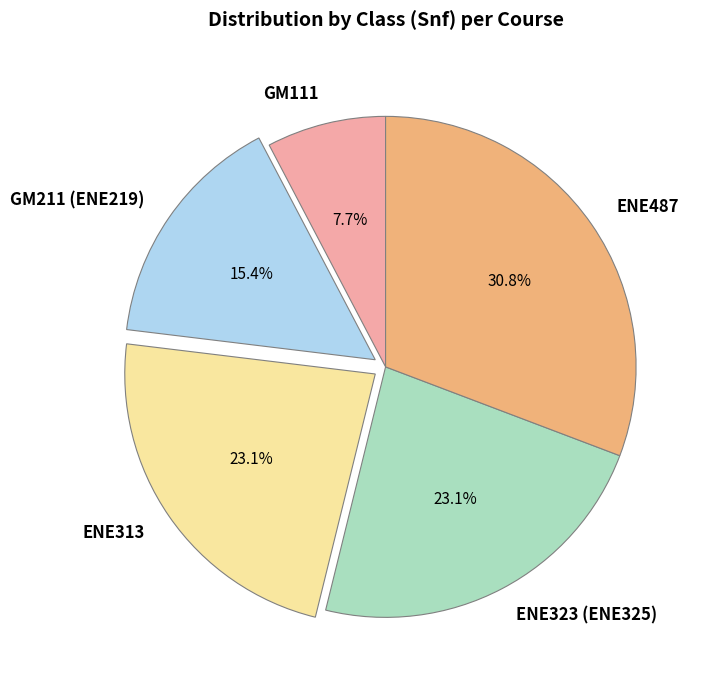

What percentage is the ENE323 (ENE325) slice, to the nearest percent?

23%